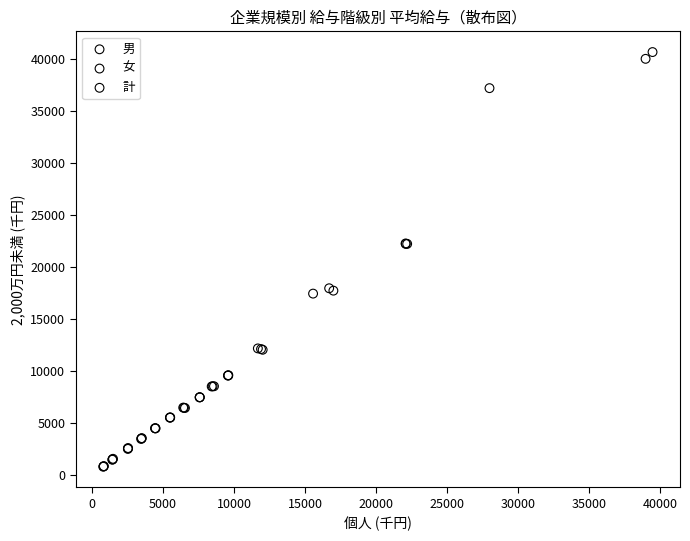

Which series has the widest spread of Y values?

男